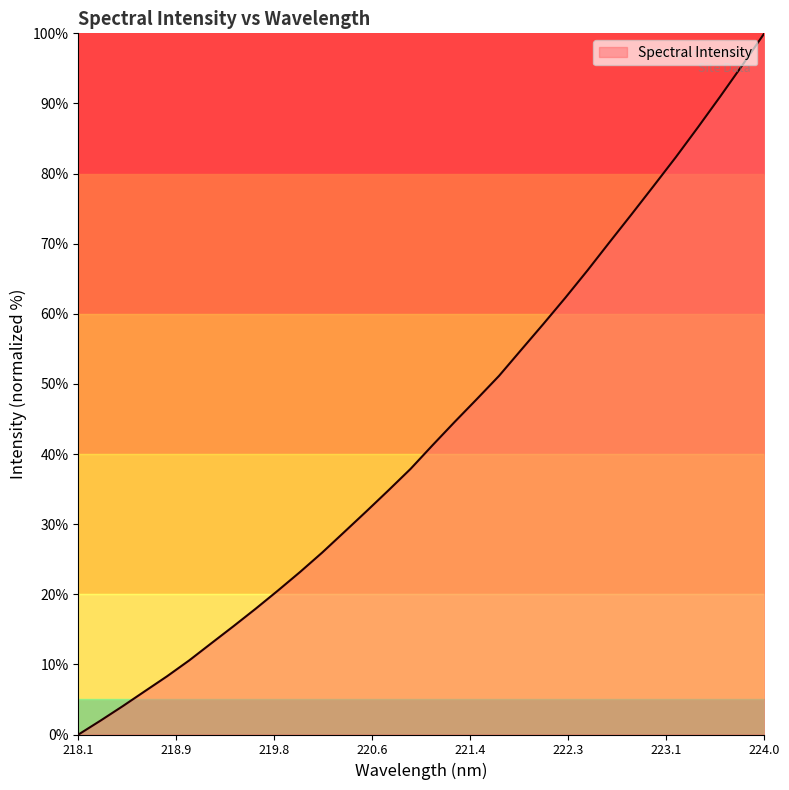

What is the greatest value displayed?

100.0